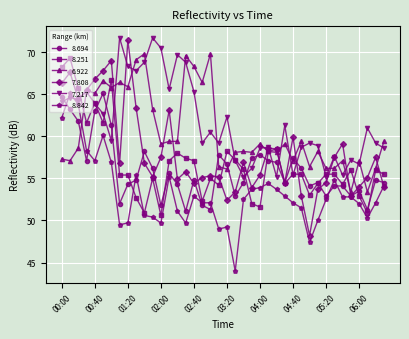

After their last crossing, which series has the higher values: 7.217 or 8.694?

7.217